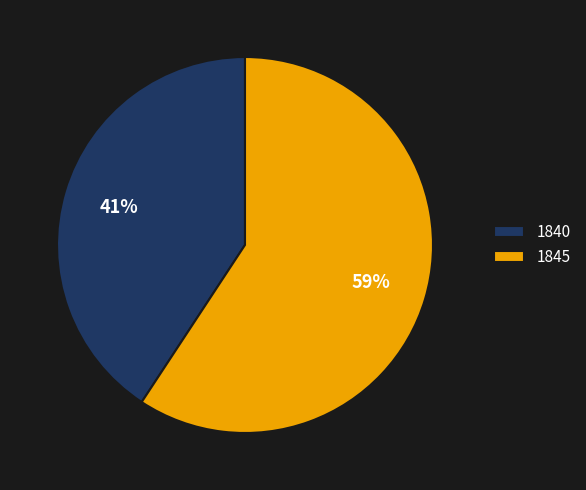

Count the number of slices in the pie.

2